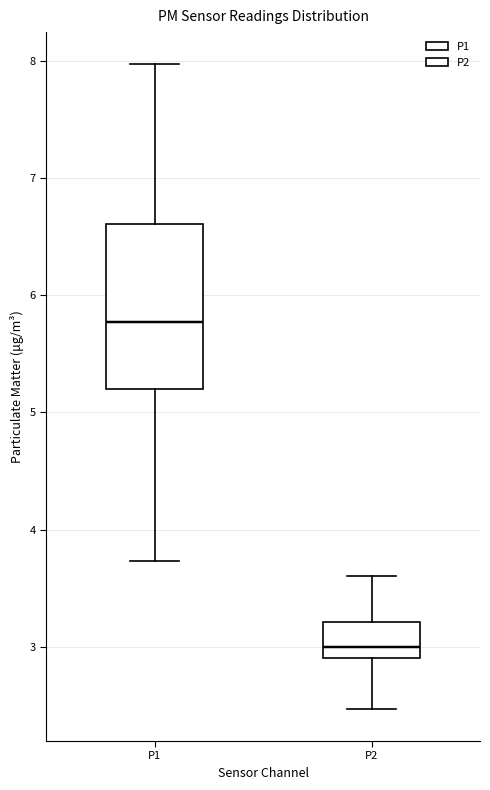

Reading left to right, transcribe this box plot: for each box, give where its median line is, the range the box spans, and where its two whiskers end, as read against the y-axis. The values are not printed on the chart, so give them approximately, as read against the axis.

P1: median 5.8, box 5.2 to 6.6, whiskers 3.7 to 8.0
P2: median 3.0, box 2.9 to 3.2, whiskers 2.5 to 3.6